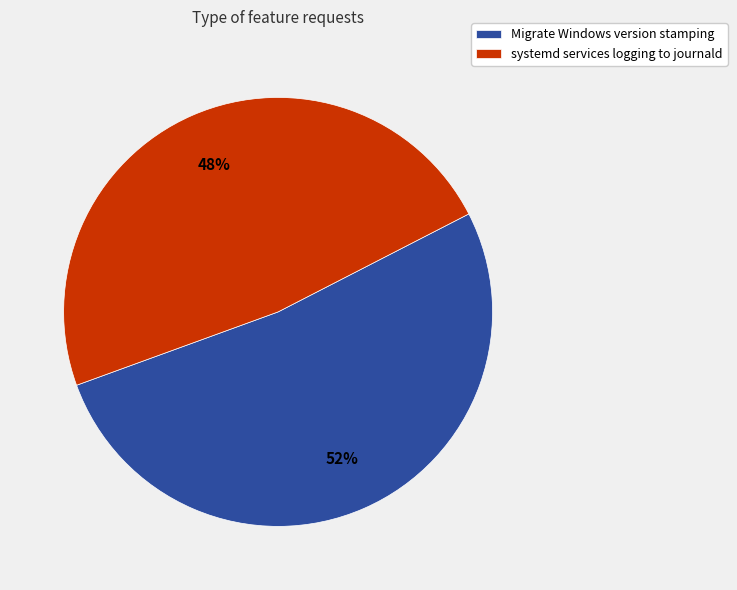

Rank the categories by value from highest to lowest.

Migrate Windows version stamping, systemd services logging to journald